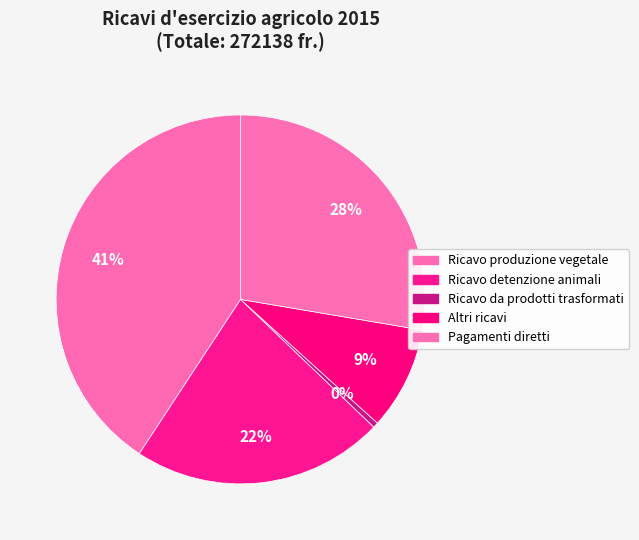

How many slices are in this pie chart?

5